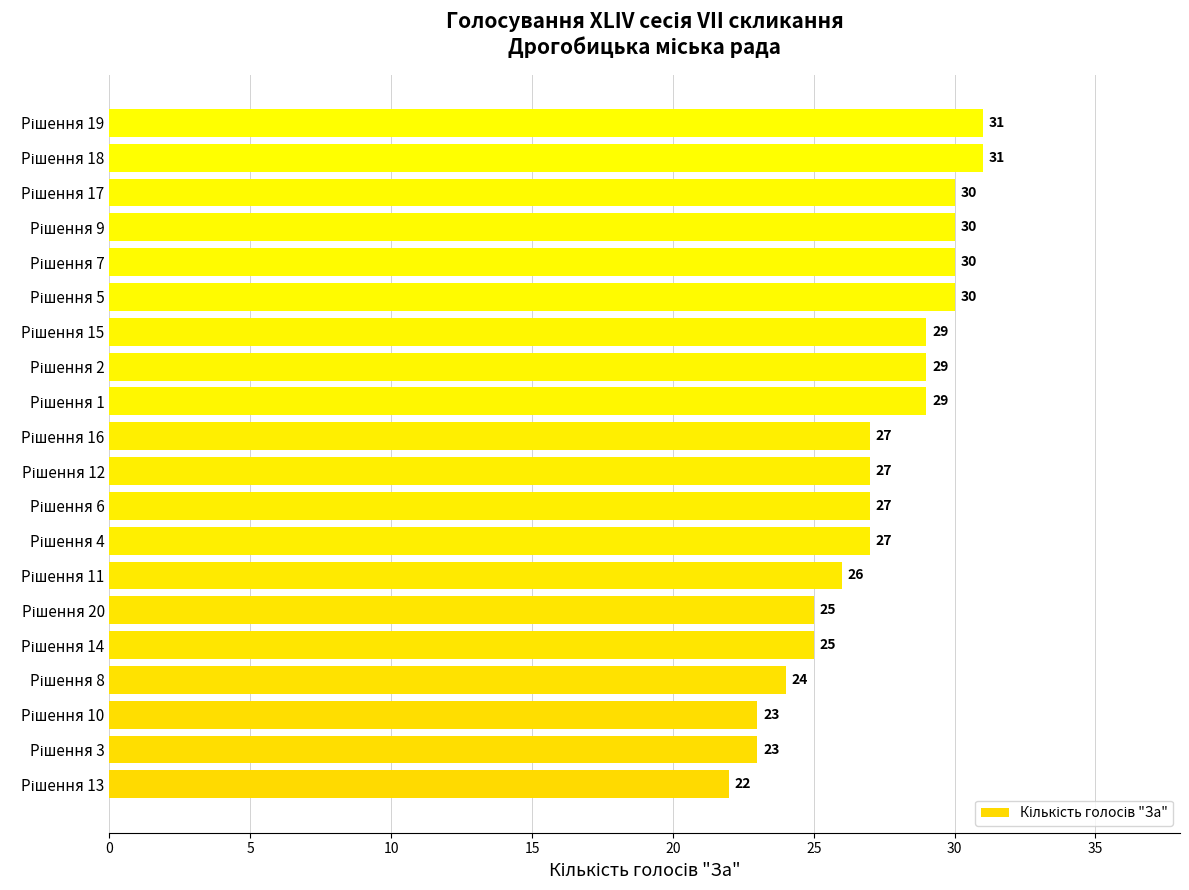

What is the maximum value shown in the chart?

31